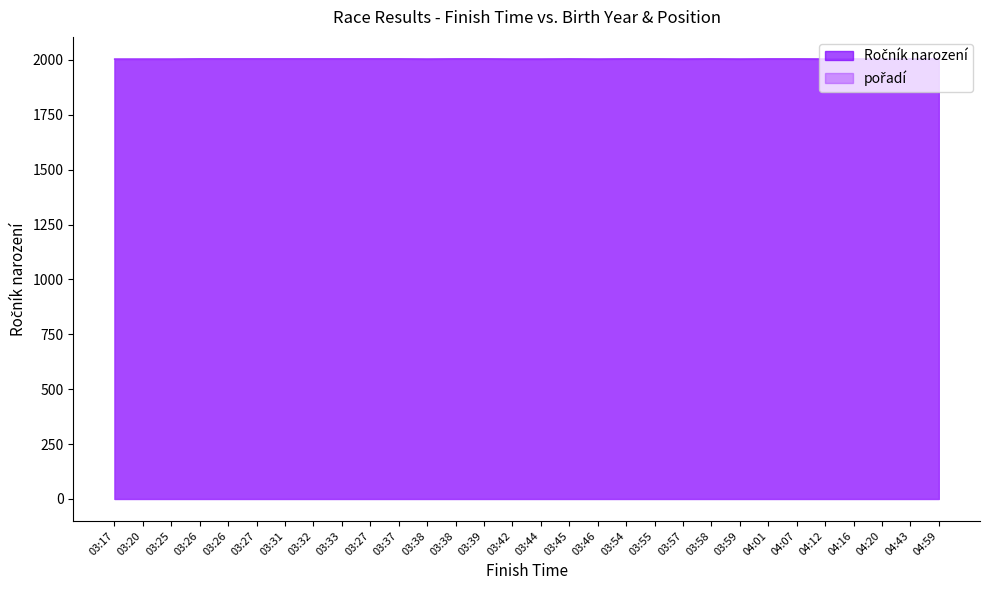

Between which two adjacent categories do Ročník narození and pořadí first intersect?

03:25 and 03:26